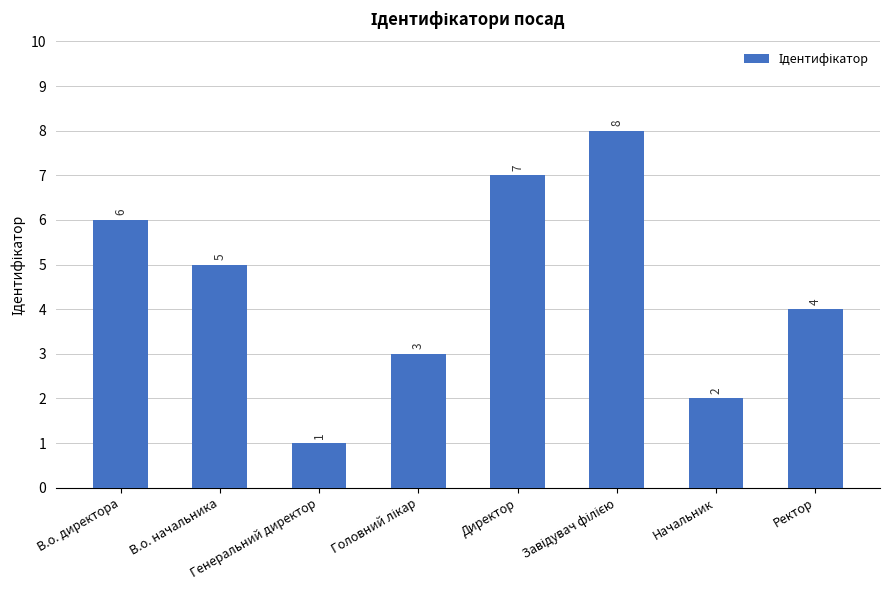

Which label corresponds to the smallest value in the chart?

Генеральний директор